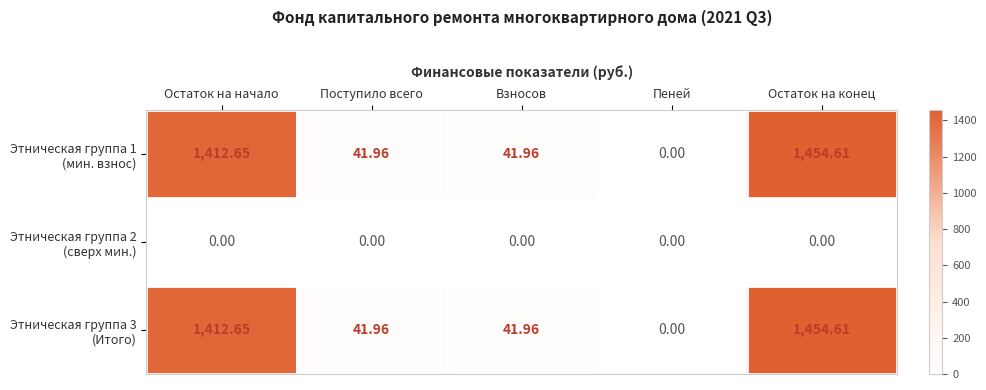

What is the difference between the highest and lowest values at Поступило всего?

42.0